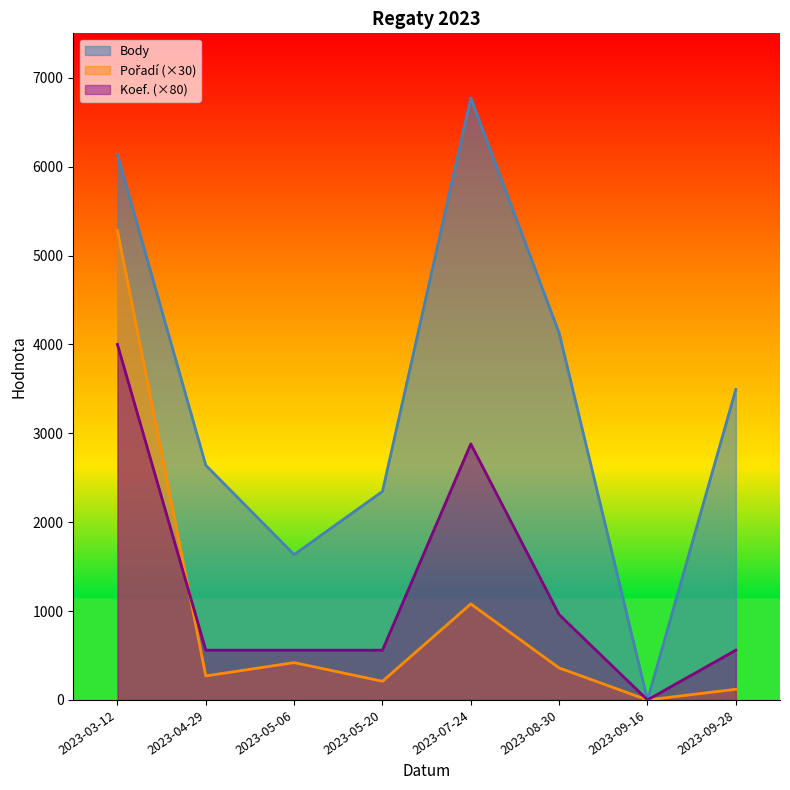

Rank the categories by Koef. value from highest to lowest.

2023-03-12, 2023-07-24, 2023-08-30, 2023-04-29, 2023-05-06, 2023-05-20, 2023-09-28, 2023-09-16